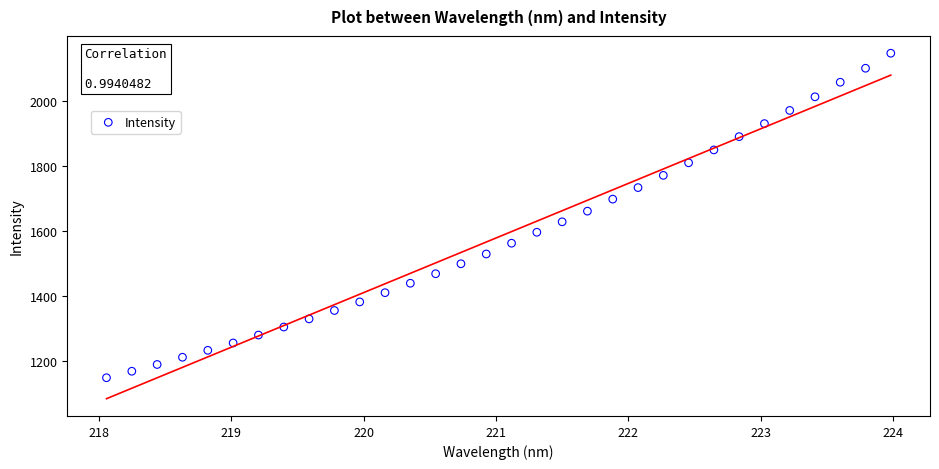

What is the range of Y values (max minus min)?

995.6